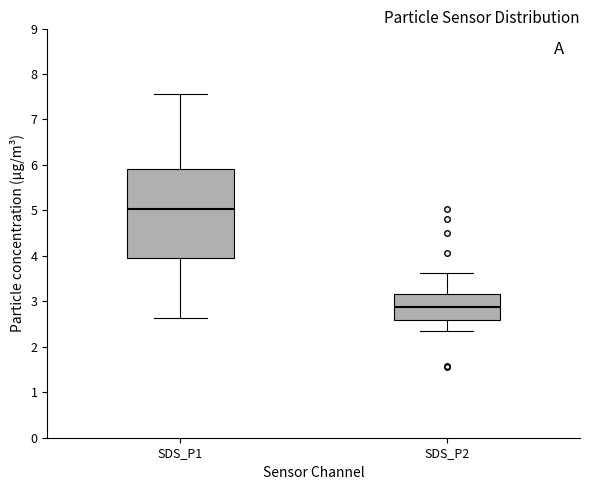

Which box's median line is the highest?

SDS_P1